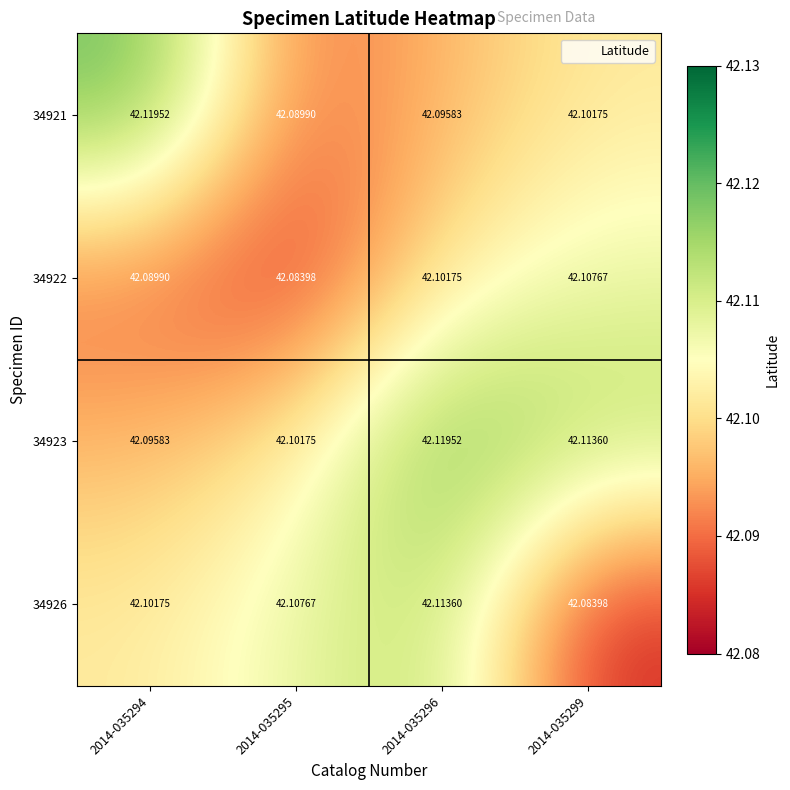

At how many categories does at least one series exceed 42?

4